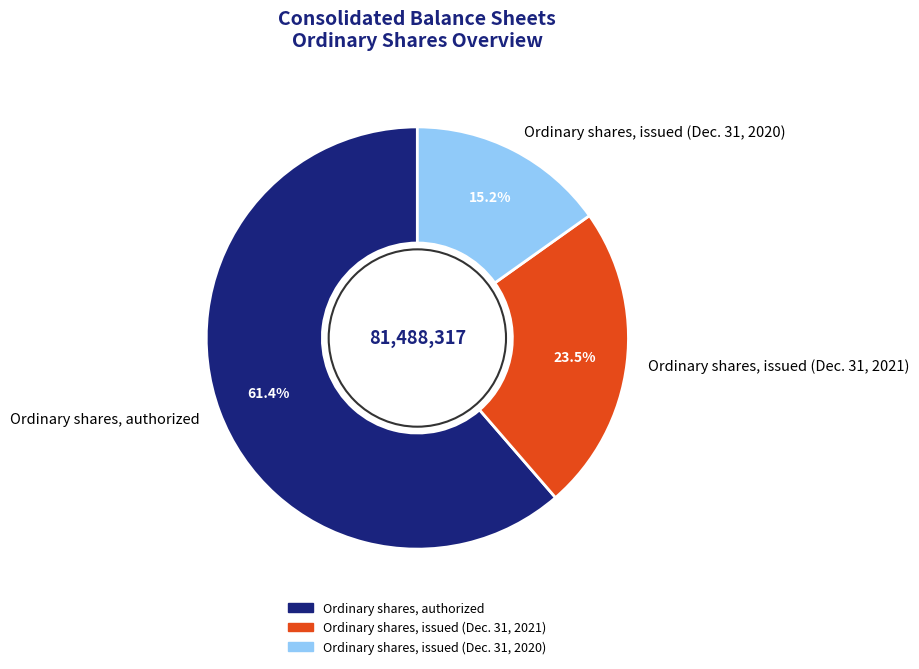

Does Ordinary shares, issued (Dec. 31, 2020) account for over 50% of the chart?

No